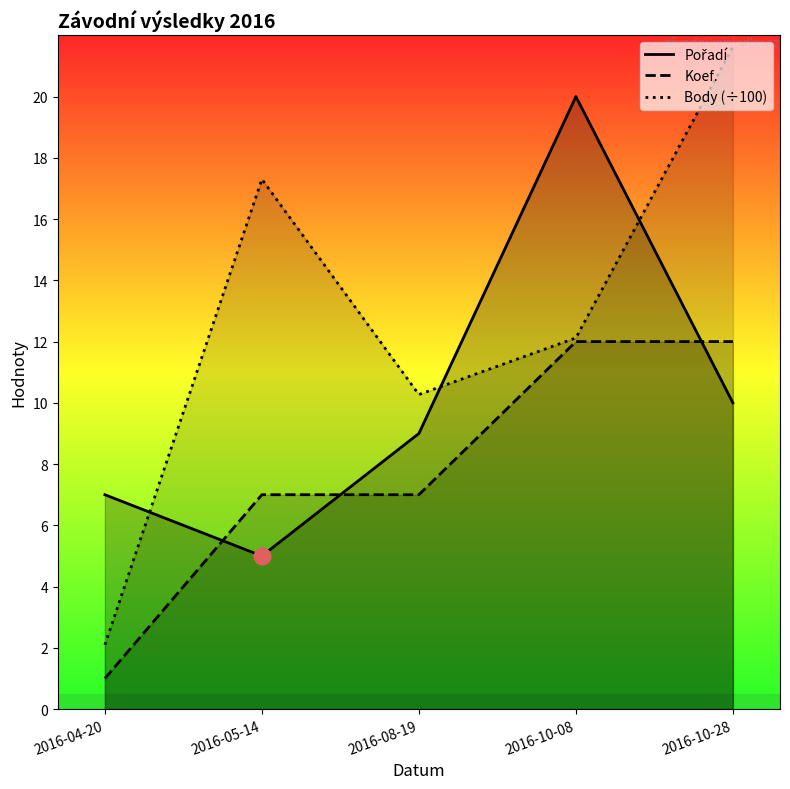

Reading left to right, list all the values displayed in this chart.

Pořadí: 2016-04-20=7.0	2016-05-14=5.0	2016-08-19=9.0	2016-10-08=20.0	2016-10-28=10.0
Koef.: 2016-04-20=1.0	2016-05-14=7.0	2016-08-19=7.0	2016-10-08=12.0	2016-10-28=12.0
Body (÷100): 2016-04-20=2.1	2016-05-14=17.3	2016-08-19=10.3	2016-10-08=12.1	2016-10-28=21.6